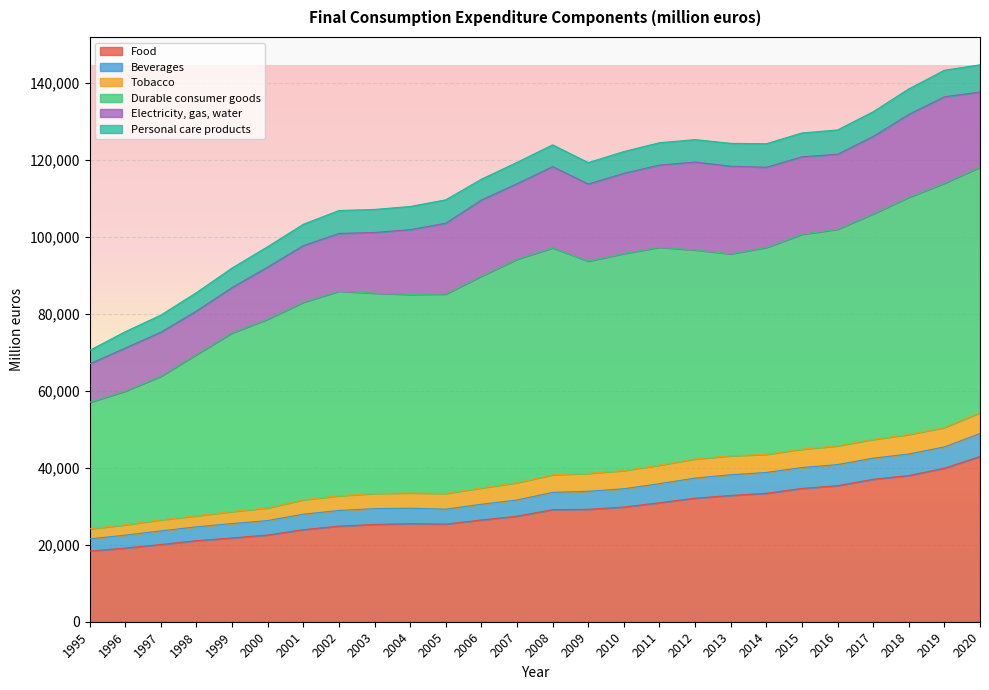

What is the highest value of the Food series?

42920